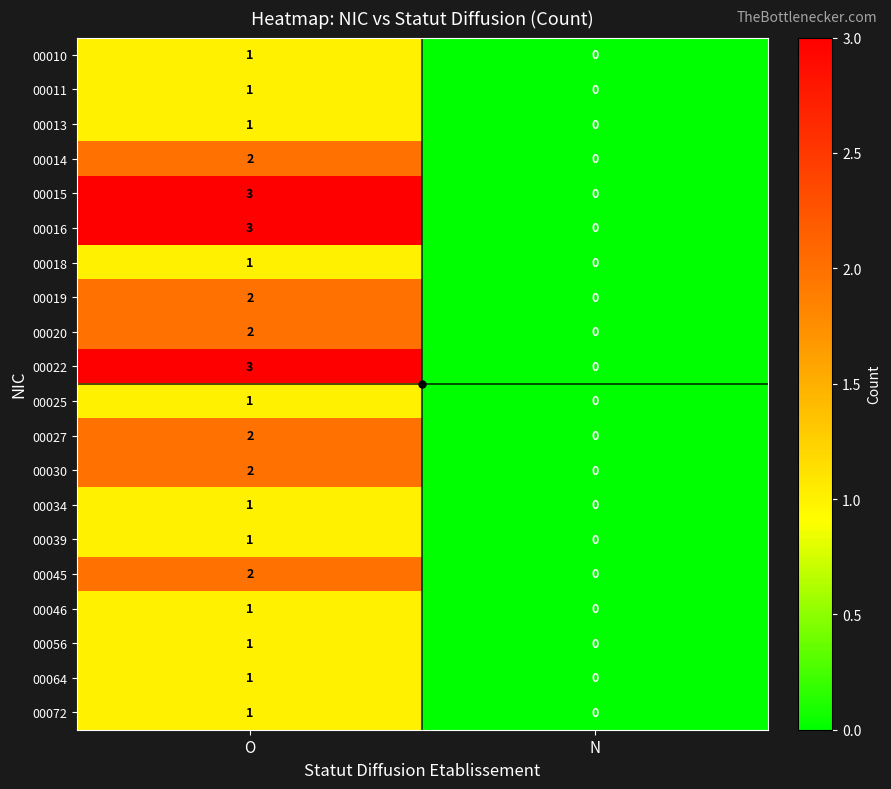

Count the number of data series in this chart.

20